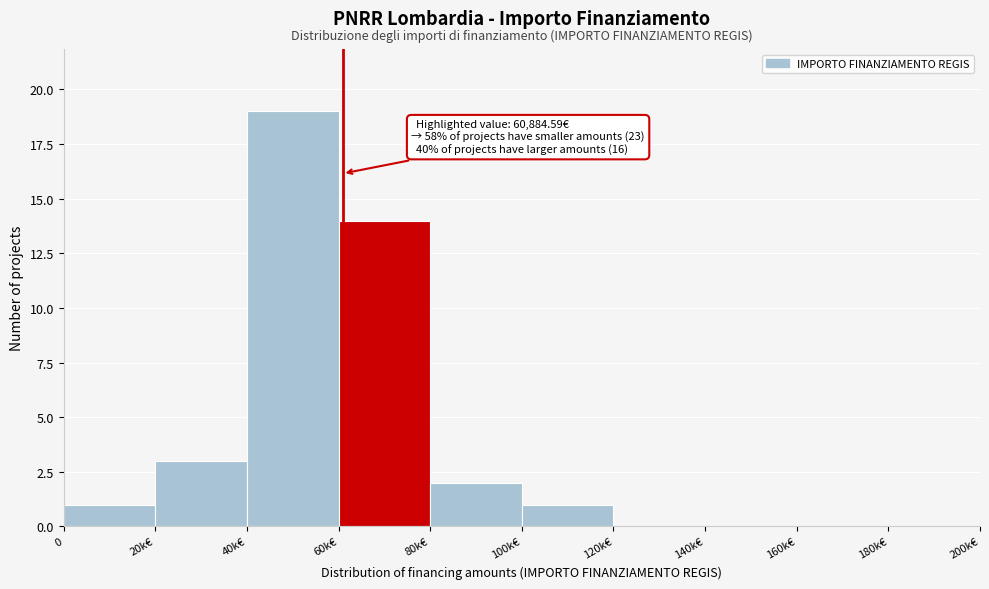

Between 20k€ and 120k€, which is larger?

20k€